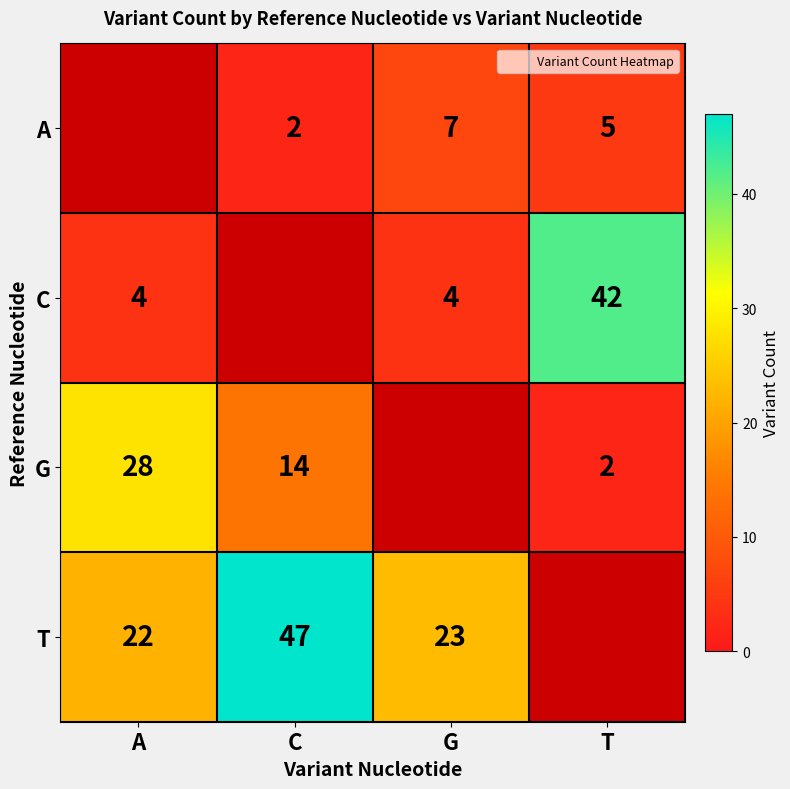

At which category does the chart reach its peak across all series?

C